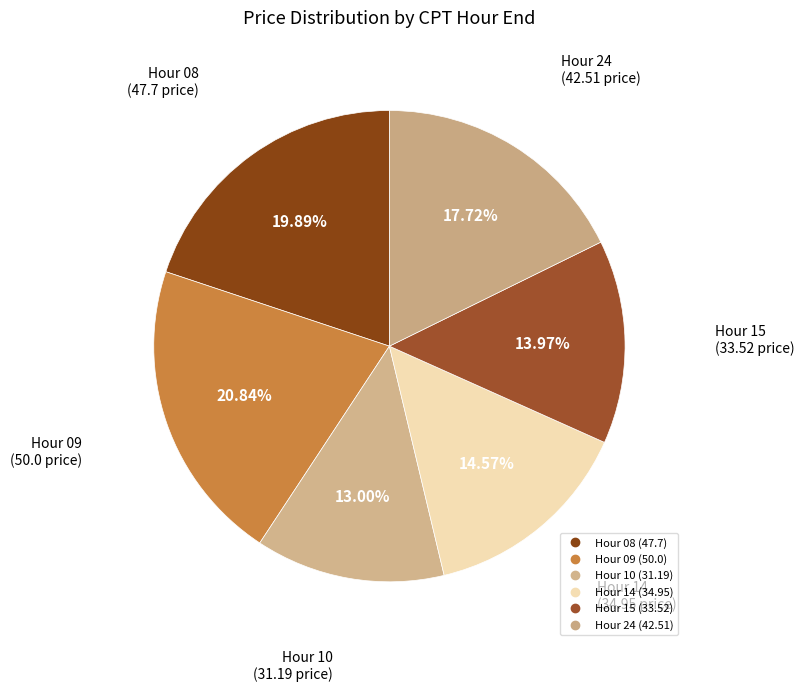

Is there any slice that represents more than half of the pie?

No